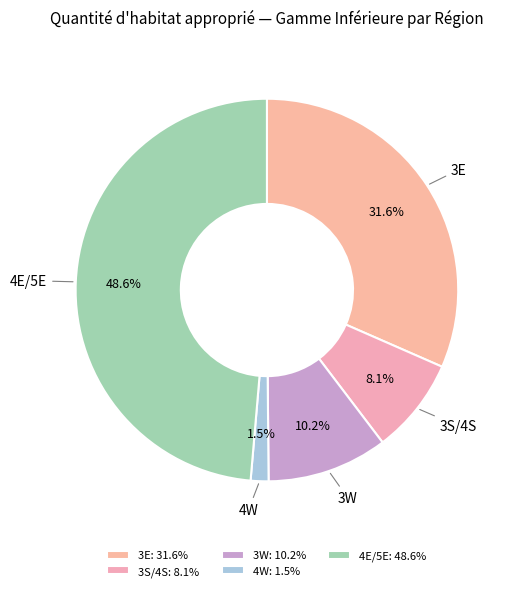

Is it true that 3S/4S is 1% of the pie?

False